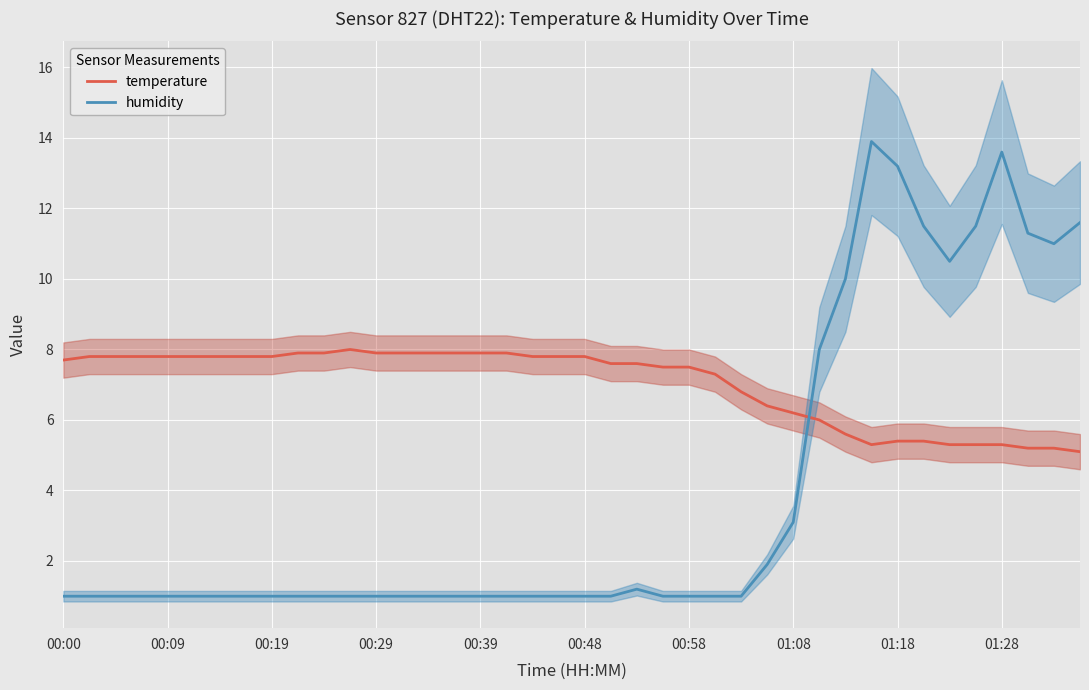

Which series ends up on top after the final intersection of humidity and temperature?

humidity